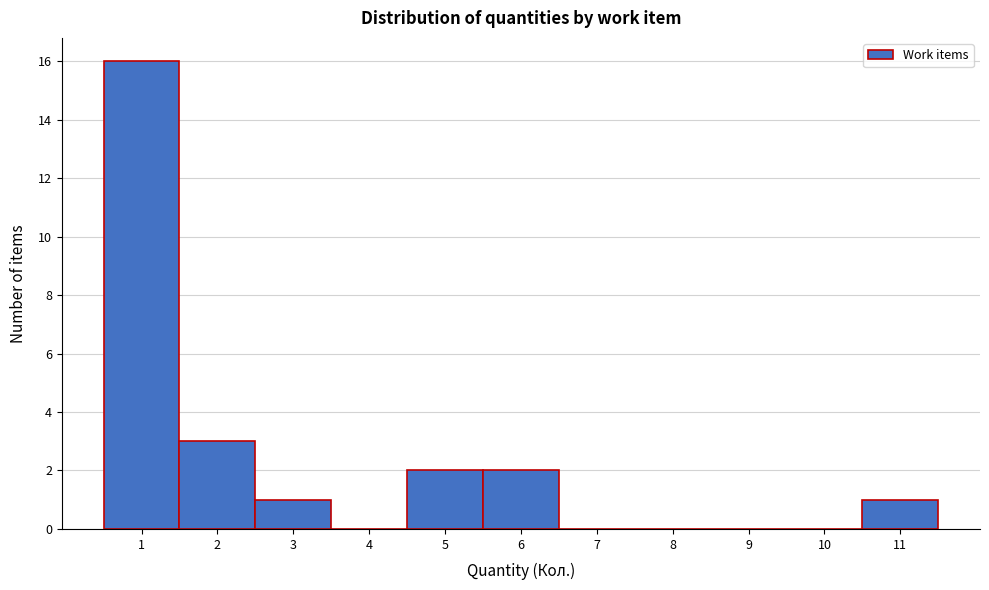

Over which range of the x-axis is the bar tallest?

0.5 to 1.5